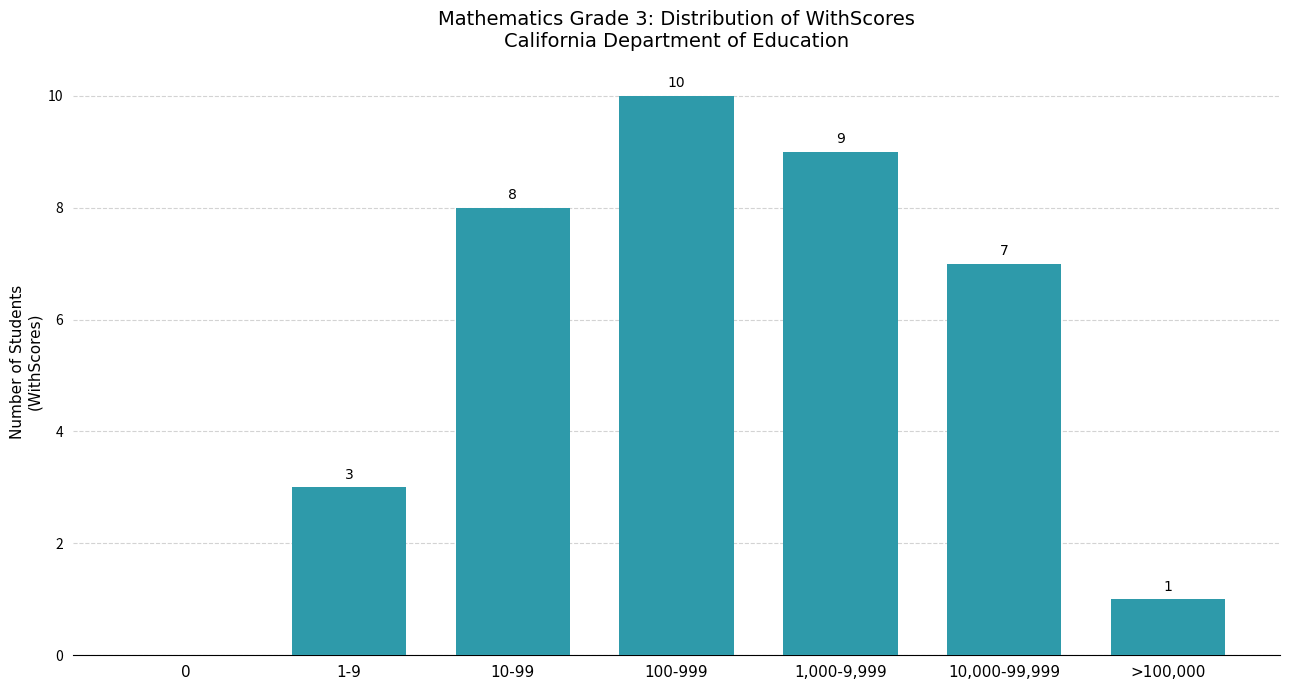

Reading right to left, list all the values displayed in this chart.

>100,000=1	10,000-99,999=7	1,000-9,999=9	100-999=10	10-99=8	1-9=3	0=0